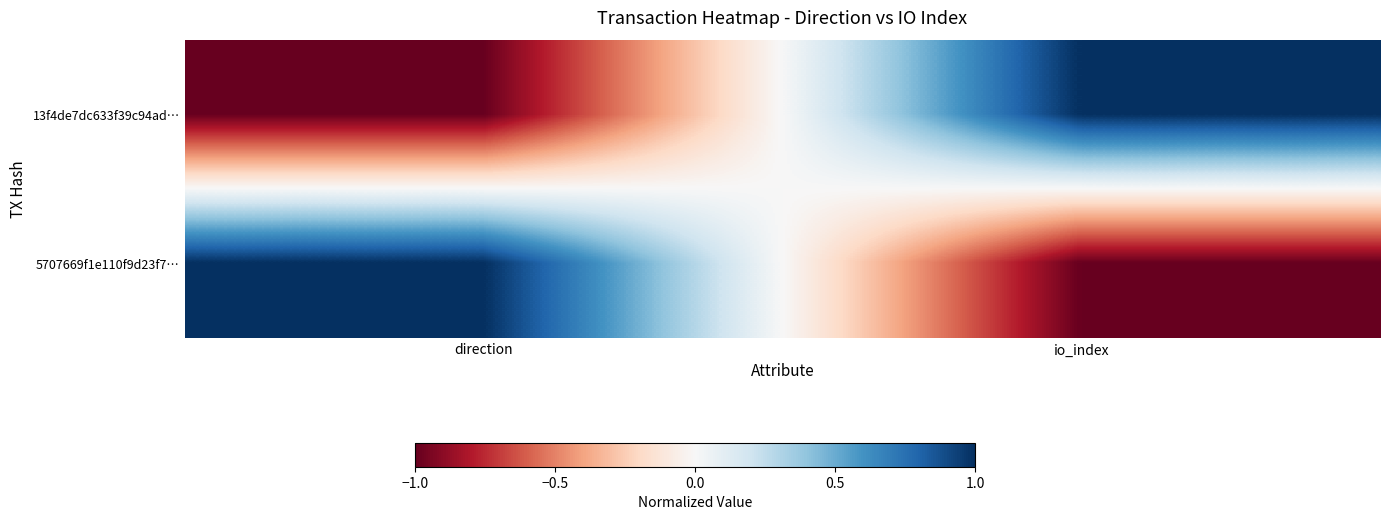

Reading left to right, transcribe all the data shown in this chart.

13f4de7dc633f39c94ad…: direction=-1	io_index=1
5707669f1e110f9d23f7…: direction=1	io_index=-1